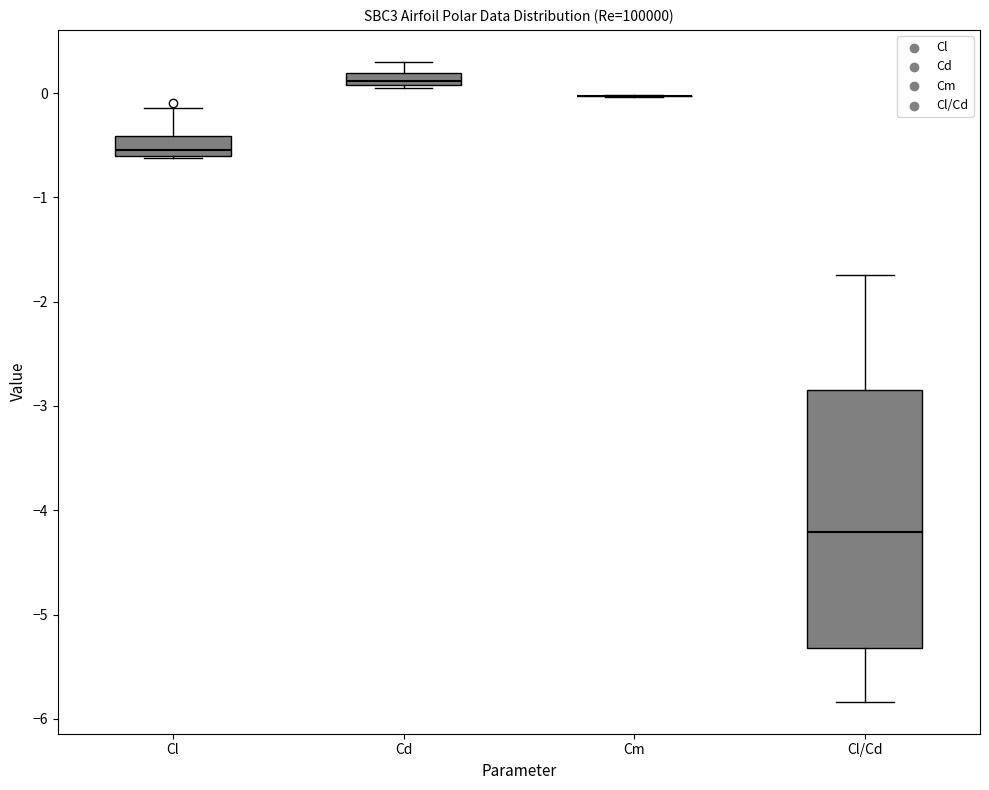

Which box is the tallest, from its lower edge to its upper edge?

Cl/Cd